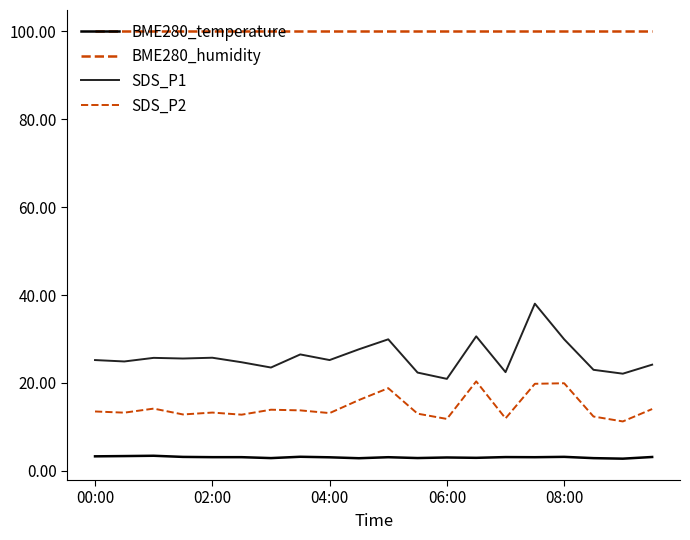

What is the difference between the second highest and minimum values in the BME280_temperature series?

0.6